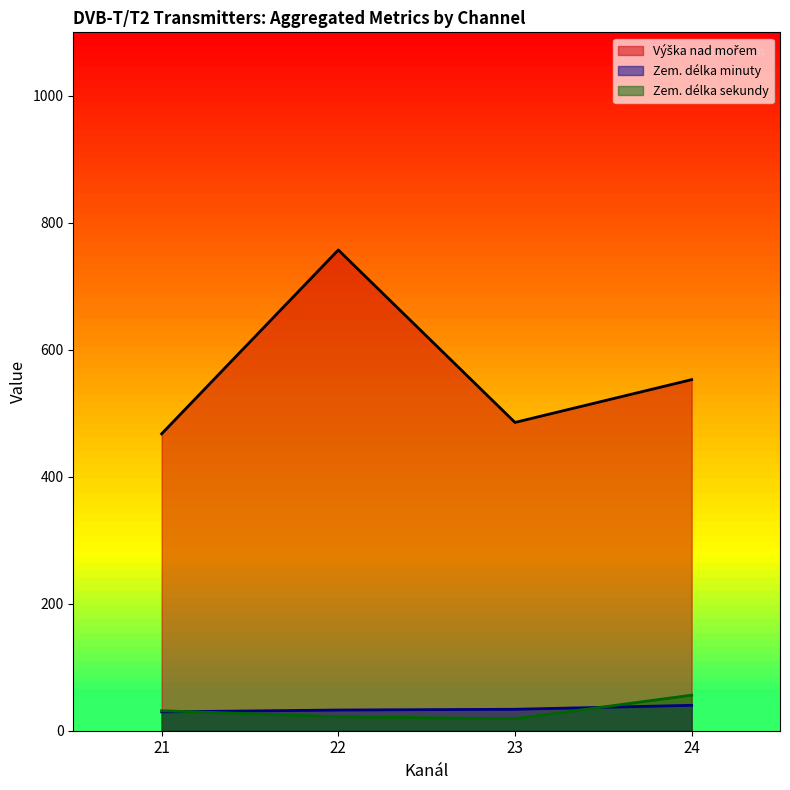

In Zem. délka sekundy, how many points are lower than both neighbors (excluding endpoints)?

1